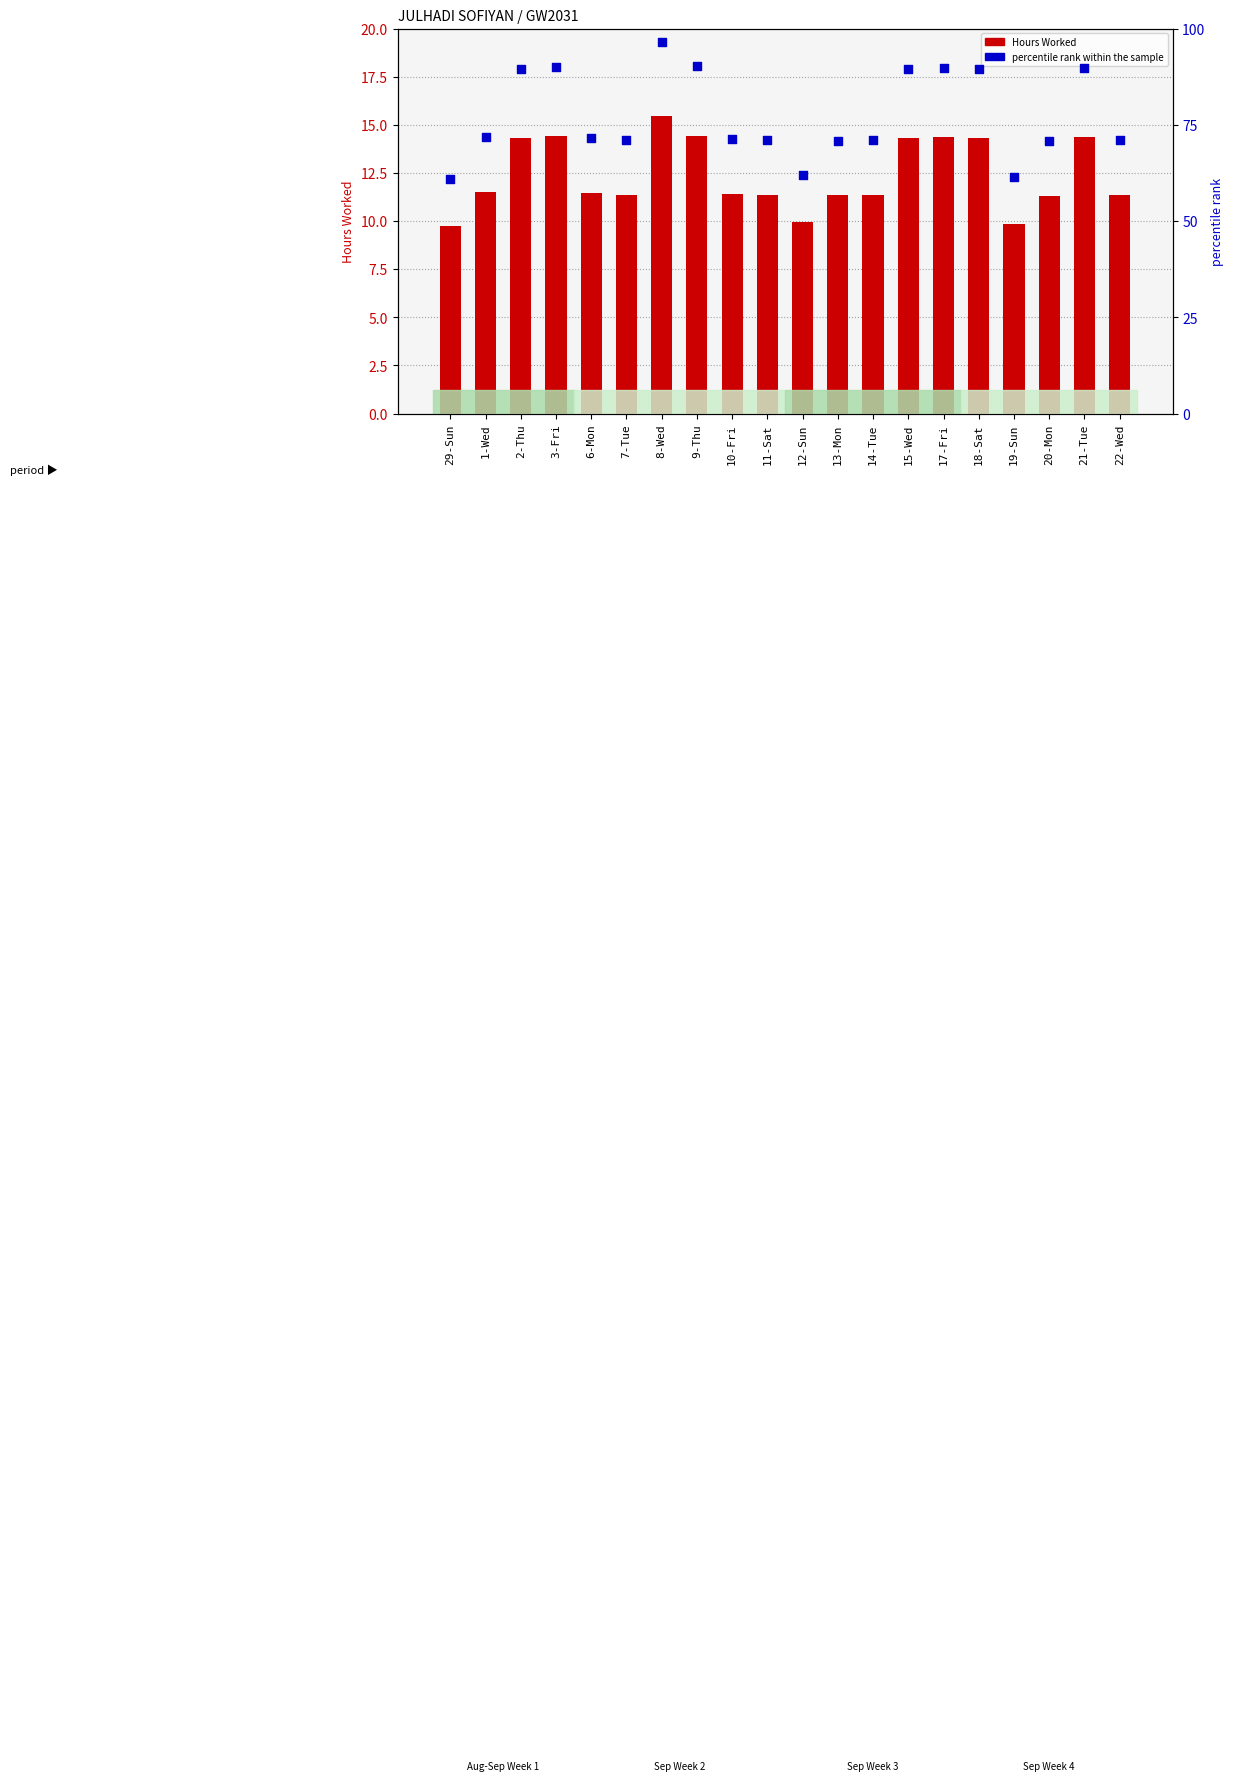

What is the total value across all series at 13-Mon?

82.1